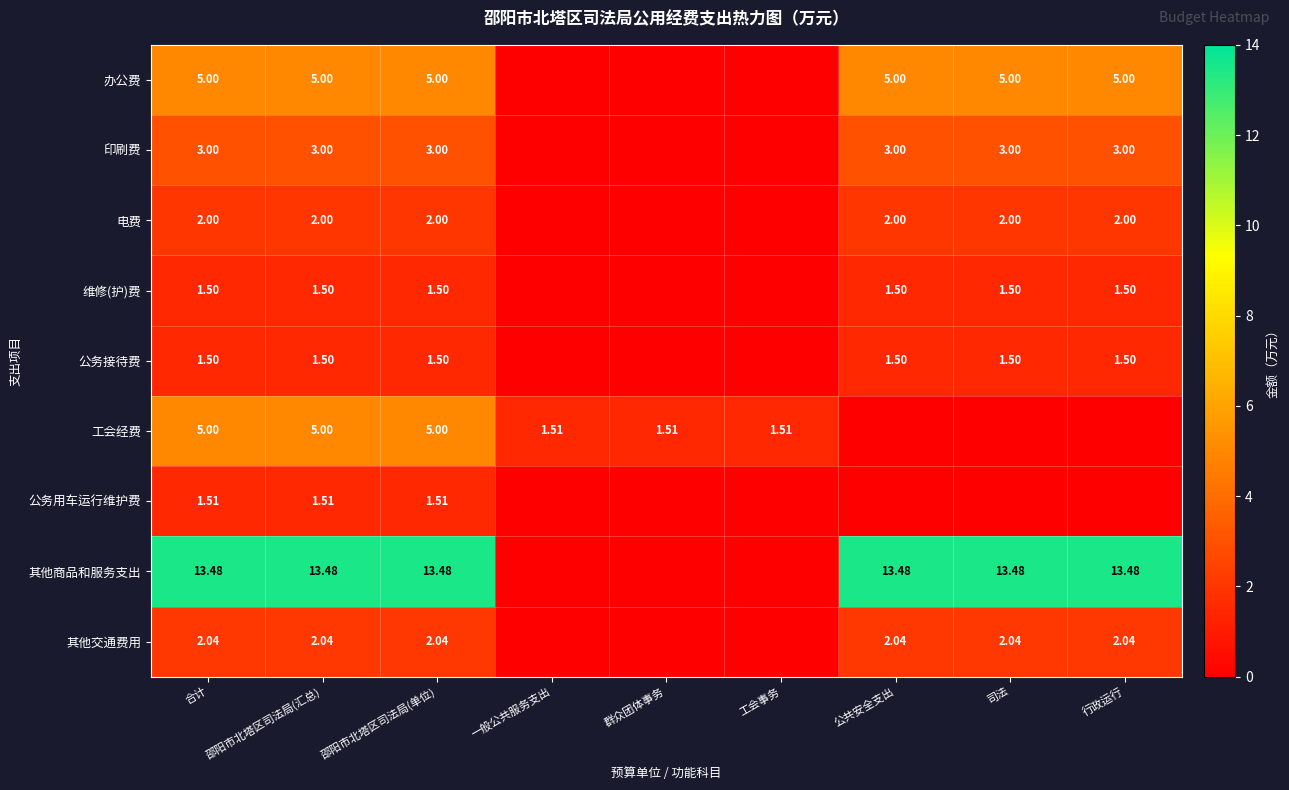

What is the difference between the maximum and minimum values in the 公务用车运行维护费 series?

1.5